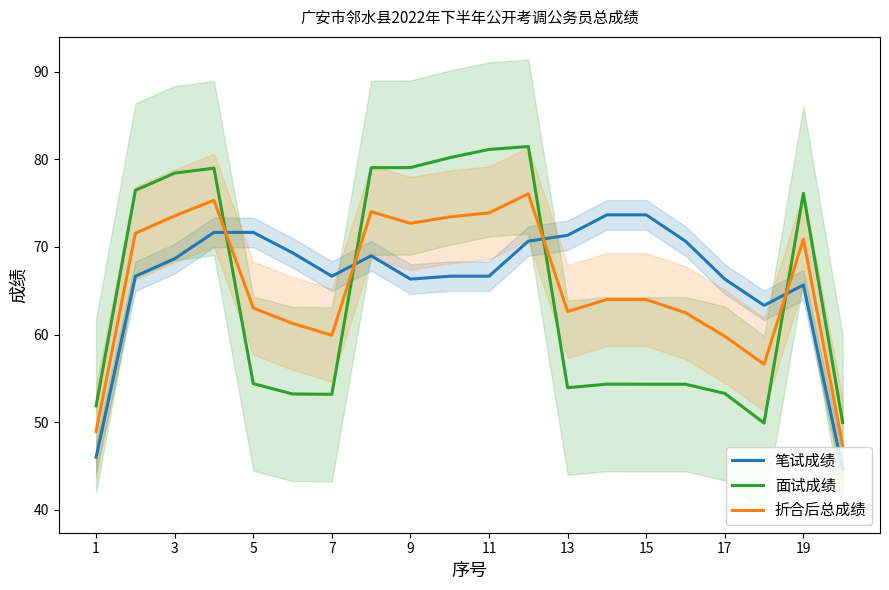

At how many categories does at least one series exceed 64?

17